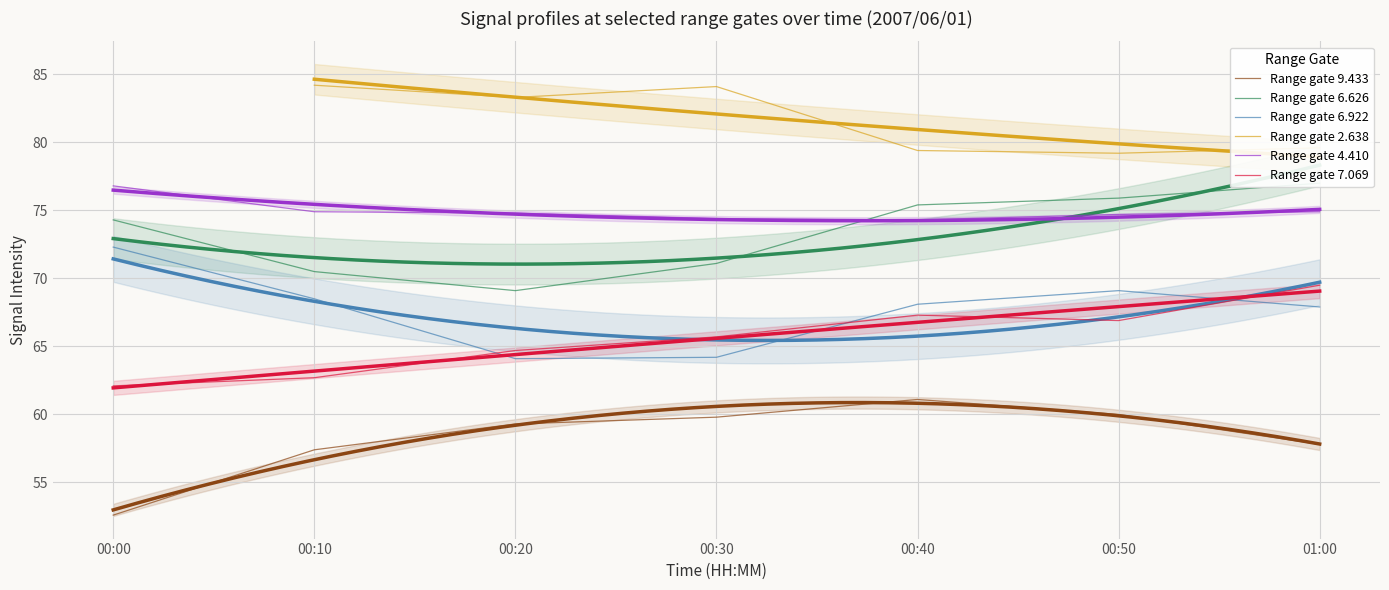

Rank the categories by Range gate 6.626 value from lowest to highest.

00:20, 00:10, 00:30, 00:00, 00:40, 00:50, 01:00